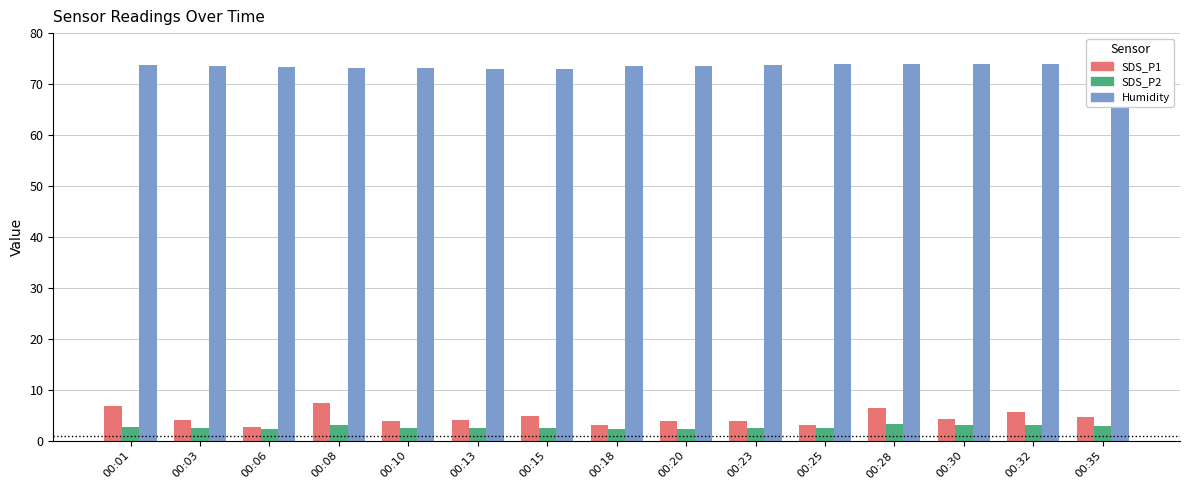

How many groups of bars are there?

15